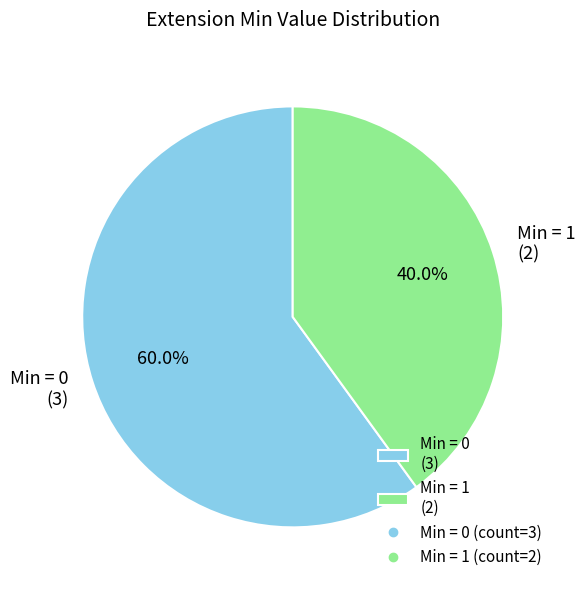

To the nearest percent, what is the difference between the largest and smallest slice percentages?

20%